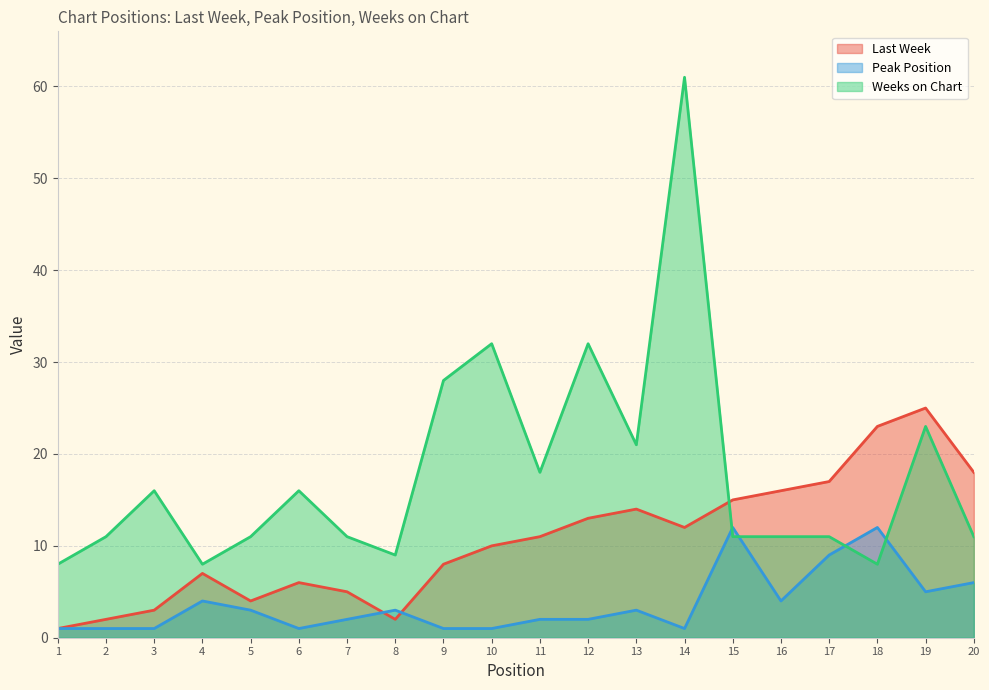

Reading right to left, extract all data points from this chart.

Last Week: 18	25	23	17	16	15	12	14	13	11	10	8	2	5	6	4	7	3	2	1
Peak Position: 6	5	12	9	4	12	1	3	2	2	1	1	3	2	1	3	4	1	1	1
Weeks on Chart: 11	23	8	11	11	11	61	21	32	18	32	28	9	11	16	11	8	16	11	8